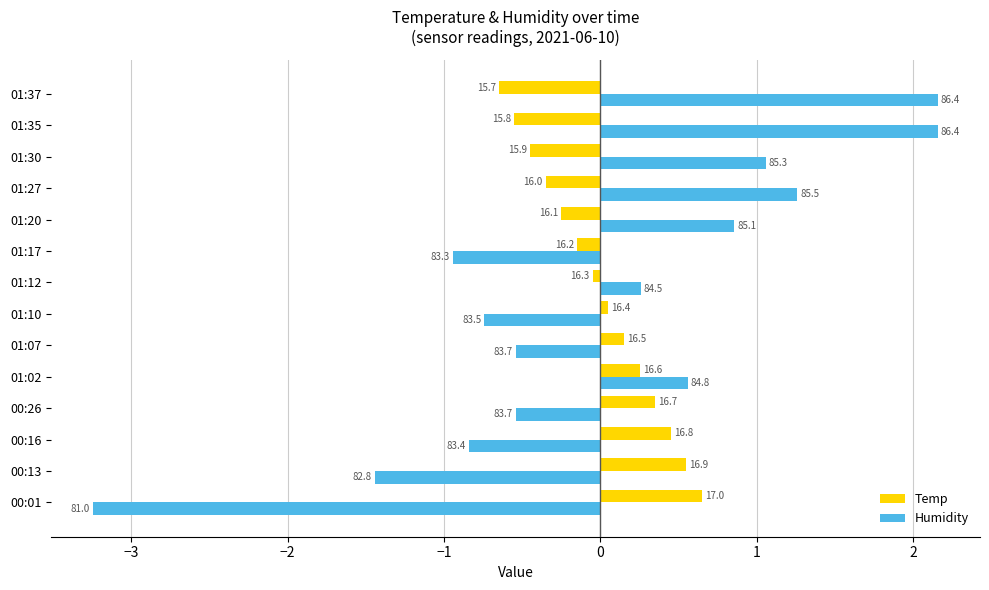

What are all the series names shown in the legend?

Temp, Humidity